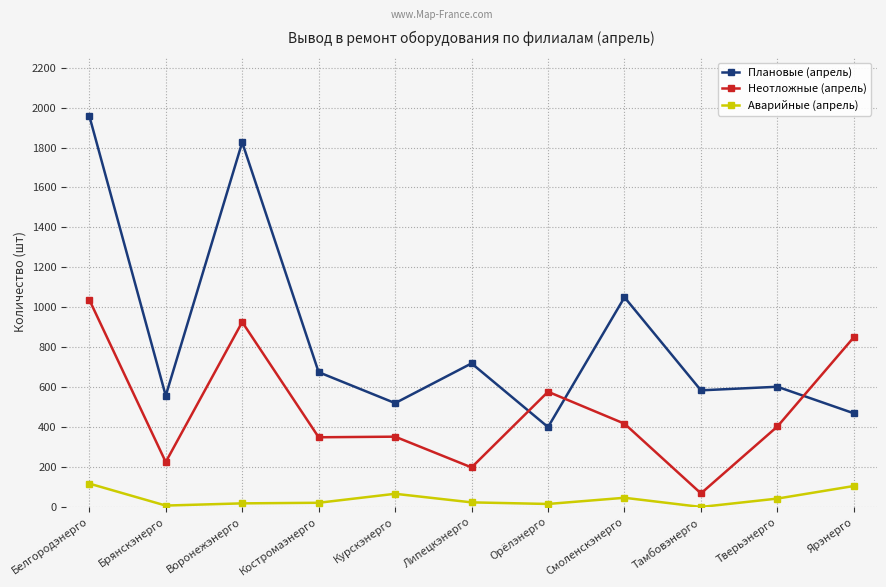

How many values in the Неотложные (апрель) series are below 403?

5